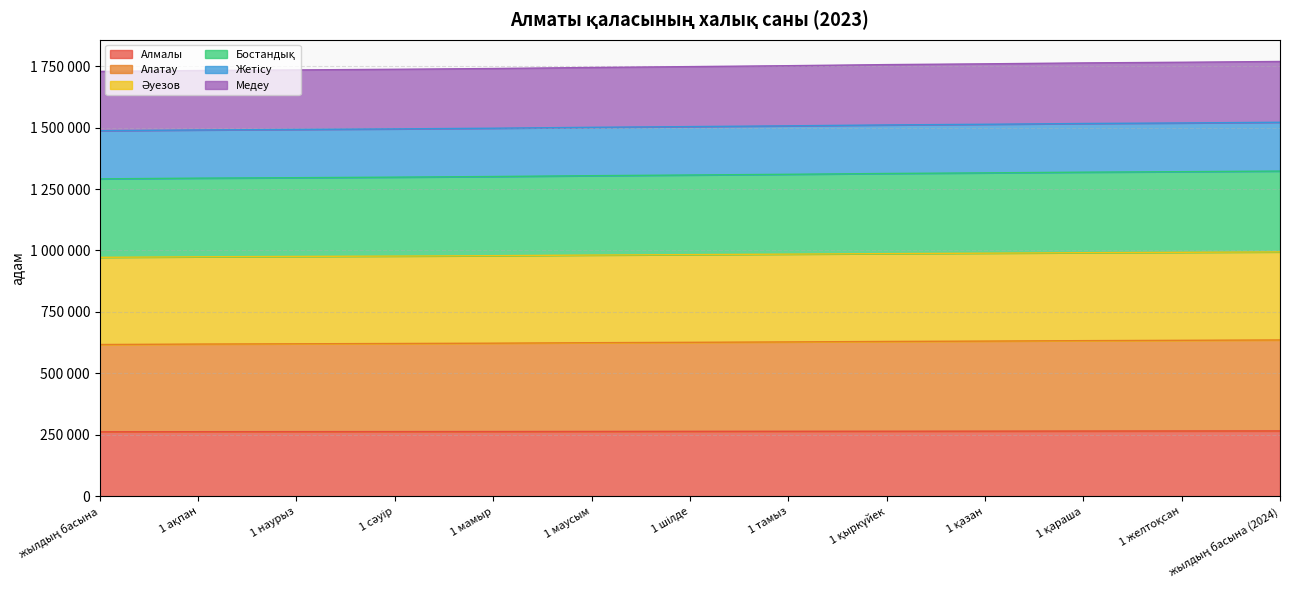

At which category is the sum across all series the highest?

жылдың басына (2024)